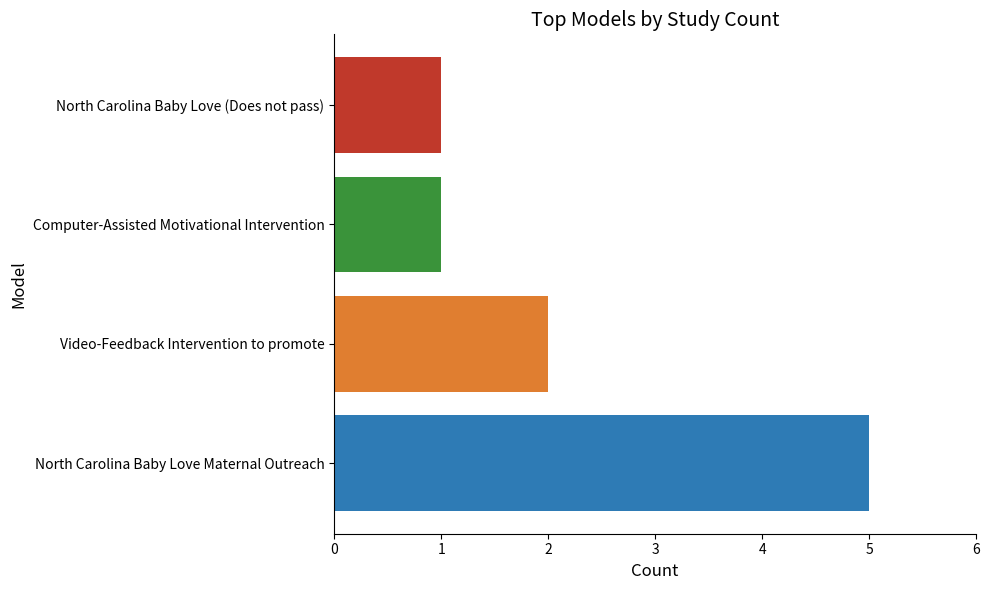

Reading left to right, what are all the values shown in this chart?

North Carolina Baby Love Maternal Outreach=5	Video-Feedback Intervention to promote=2	Computer-Assisted Motivational Intervention=1	North Carolina Baby Love (Does not pass)=1